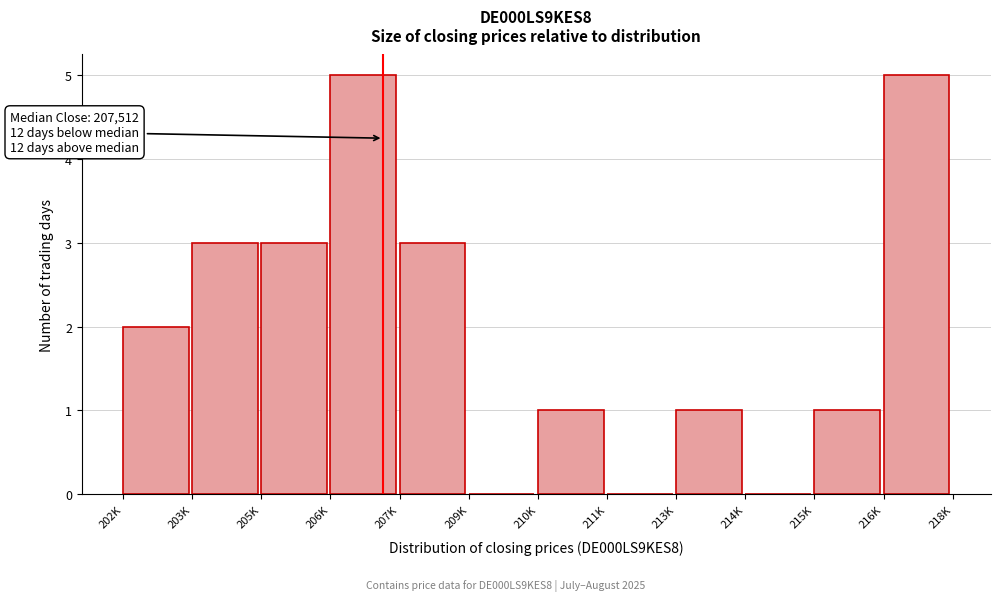

Reading left to right, what are all the values shown in this chart?

202K=2	203K=3	205K=3	206K=5	207K=3	209K=0	210K=1	211K=0	213K=1	214K=0	215K=1	216K=5